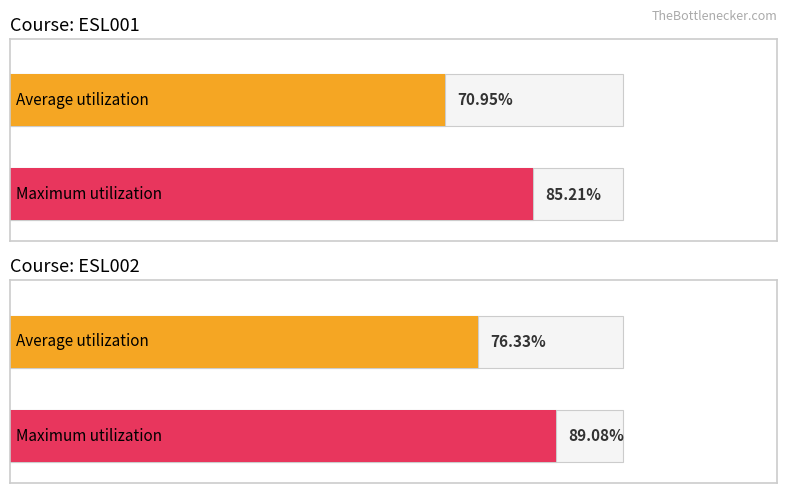

What are all the series names shown in the legend?

Average utilization, Maximum utilization